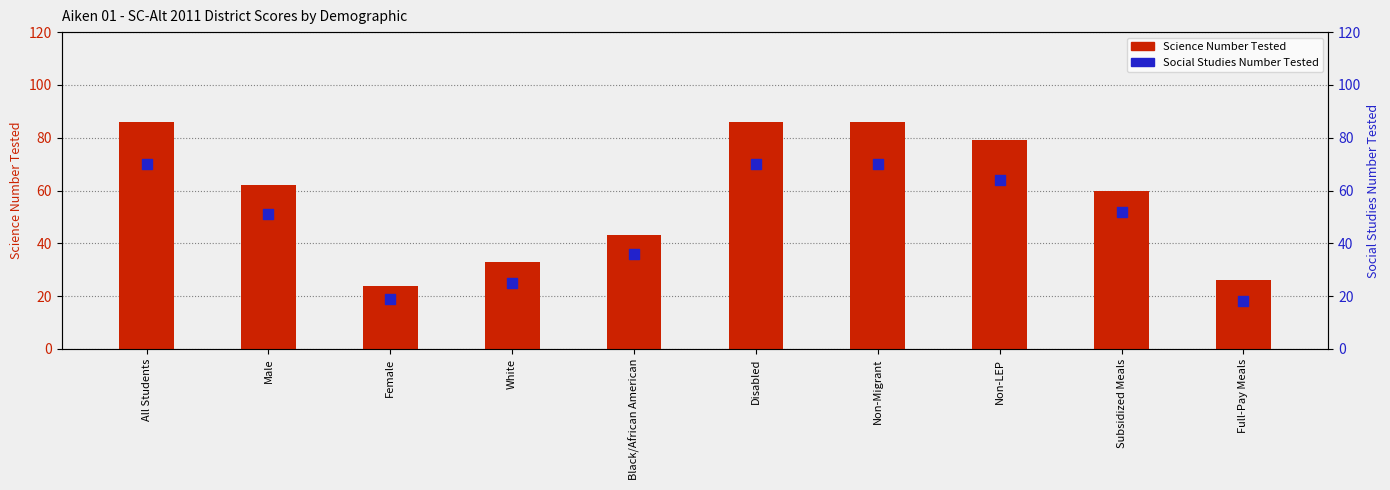

At which category is the sum across all series the highest?

All Students